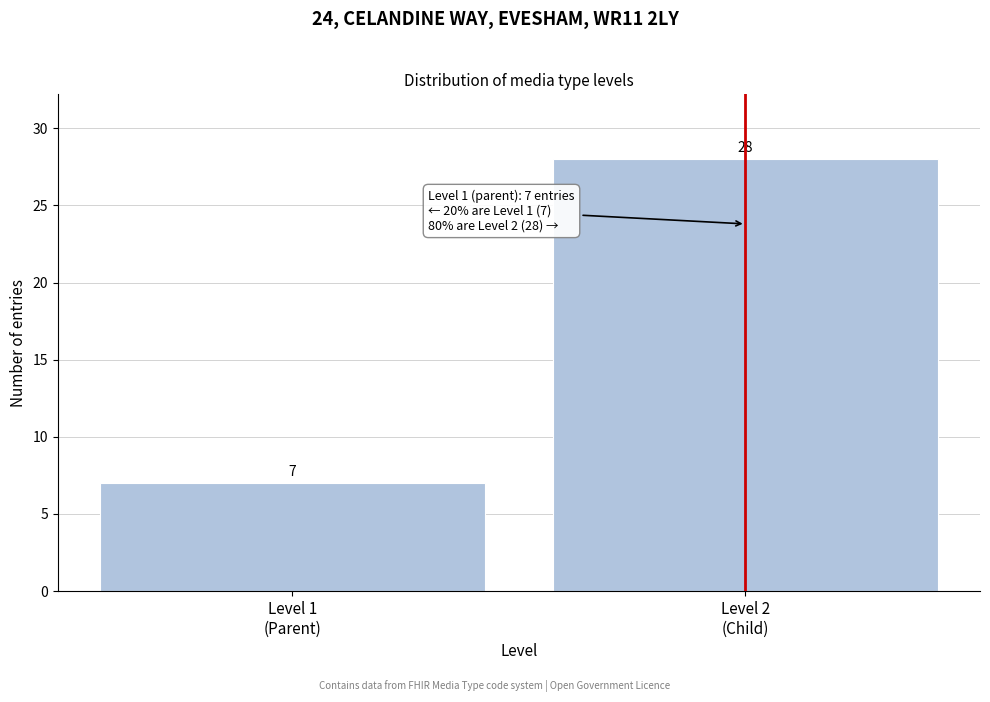

Reading left to right, transcribe all the data shown in this chart.

7	28